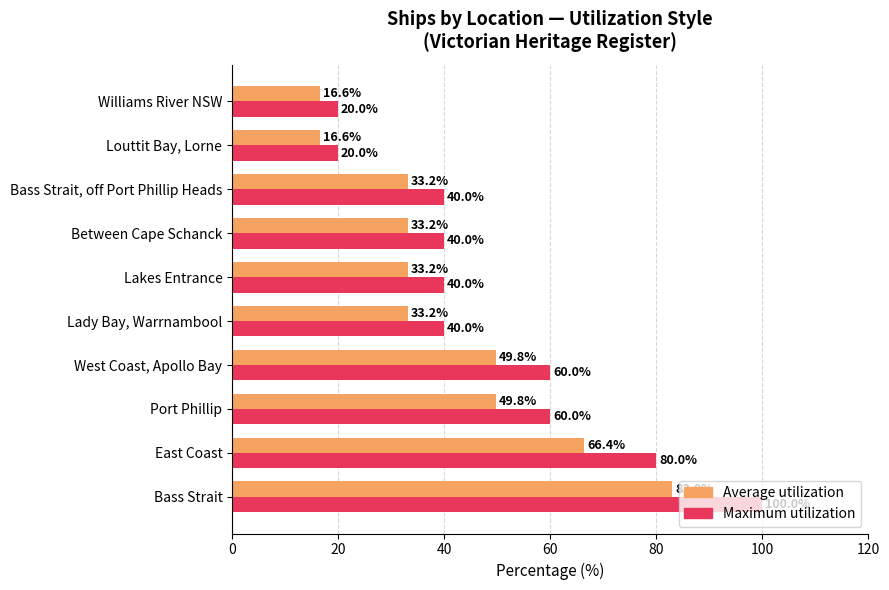

What is the difference between the highest and lowest values at Bass Strait, off Port Phillip Heads?

6.8